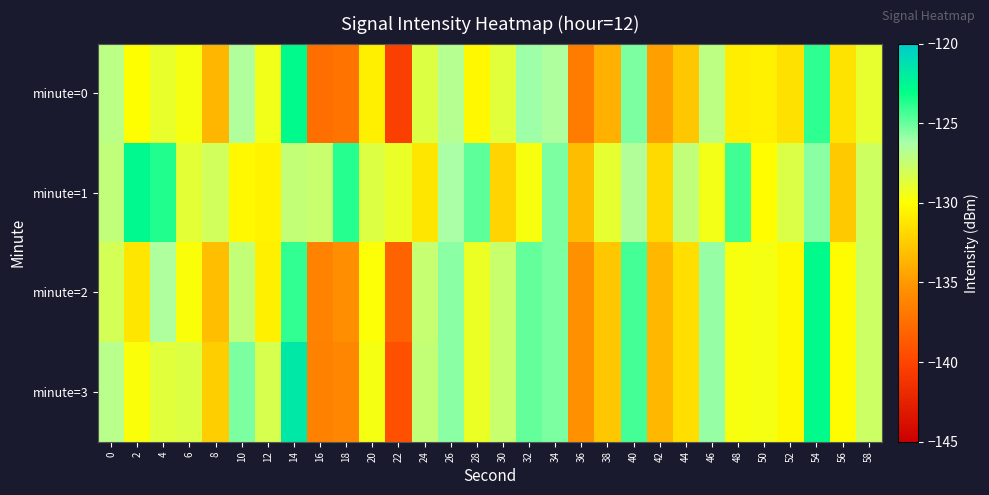

Which series has the widest spread of values?

minute=3